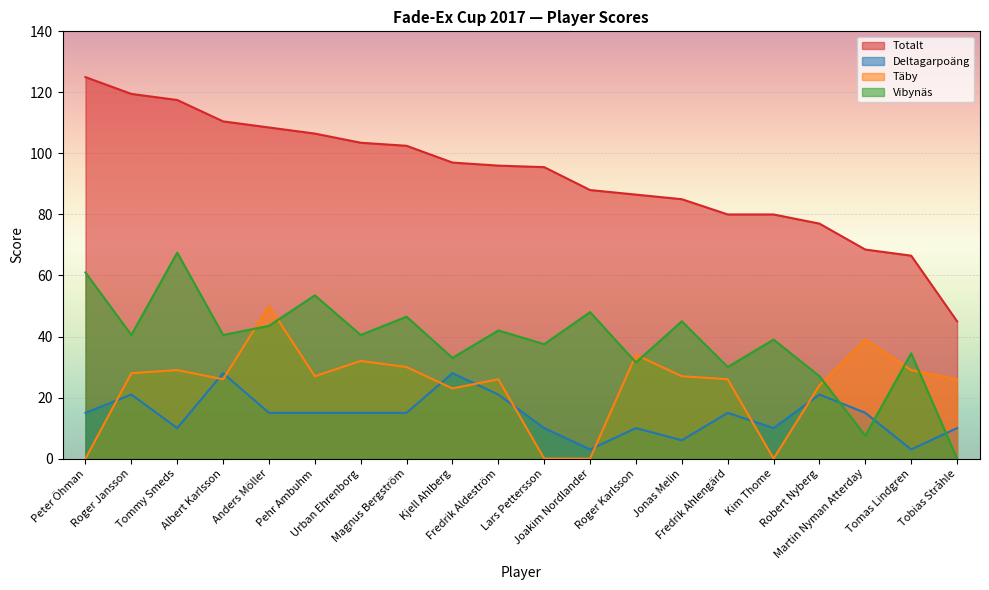

Reading left to right, transcribe all the data shown in this chart.

Totalt: 125.0	119.5	117.5	110.5	108.5	106.5	103.5	102.5	97.0	96.0	95.5	88.0	86.5	85.0	80.0	80.0	77.0	68.5	66.5	45.0
Deltagarpoäng: 15.0	21.0	10.0	28.0	15.0	15.0	15.0	15.0	28.0	21.0	10.0	3.0	10.0	6.0	15.0	10.0	21.0	15.0	3.0	10.0
Täby: 0.0	28.0	29.0	26.0	50.0	27.0	32.0	30.0	23.0	26.0	0.0	0.0	34.0	27.0	26.0	0.0	24.0	39.0	29.0	26.0
Vibynäs: 61.0	40.5	67.5	40.5	43.5	53.5	40.5	46.5	33.0	42.0	37.5	48.0	31.5	45.0	30.0	39.0	27.0	7.5	34.5	0.0